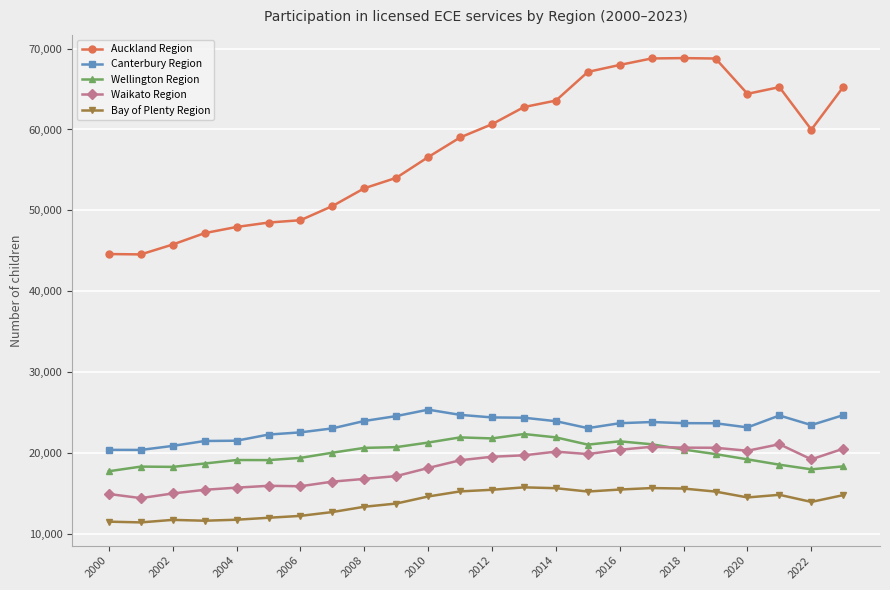

At how many categories does at least one series exceed 53420?

15